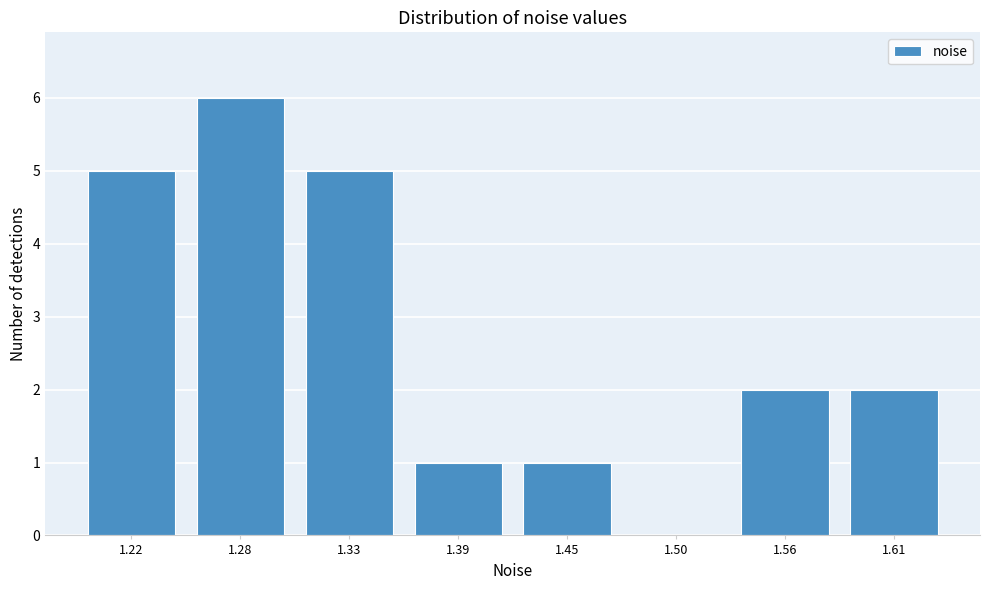

Reading left to right, transcribe all the data shown in this chart.

1.22=5	1.28=6	1.33=5	1.39=1	1.45=1	1.50=0	1.56=2	1.61=2